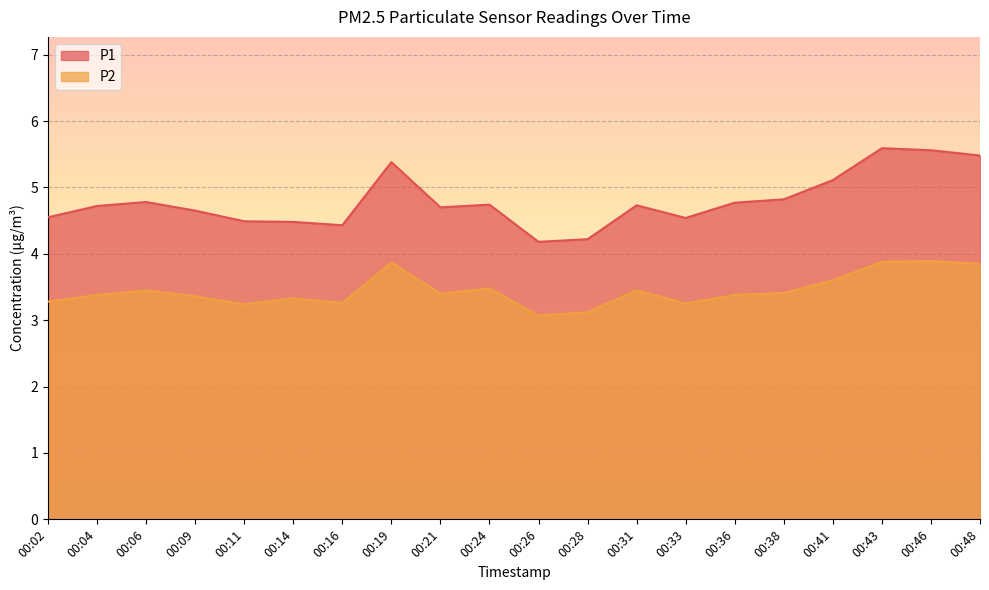

Which series has the largest range (max minus min)?

P1